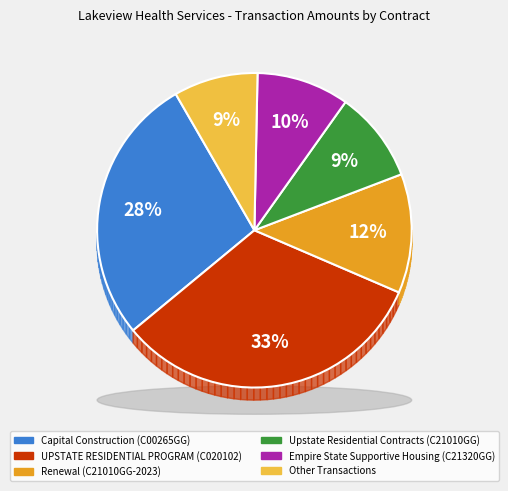

Combined, what portion of the pie is Upstate Residential Contracts (C21010GG) and Renewal (C21010GG-2023)?

21.6%